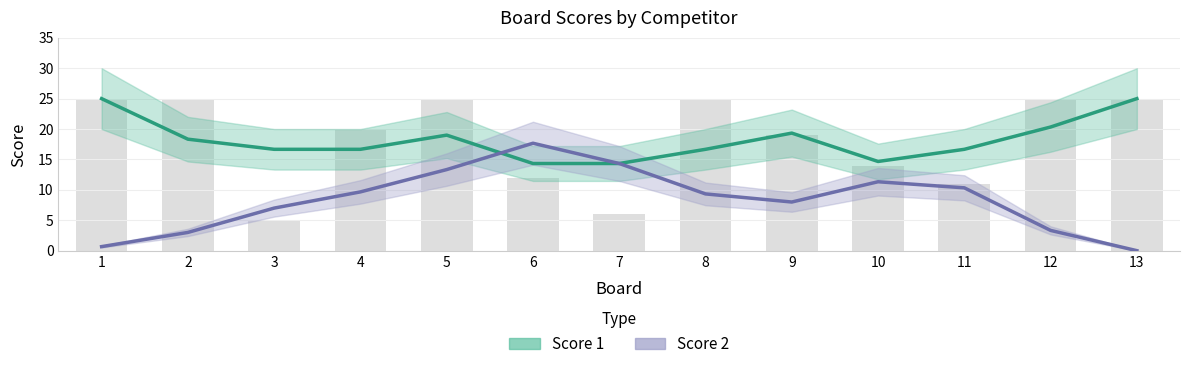

Reading right to left, transcribe all the data shown in this chart.

Score 1: 25.0	20.3	16.7	14.7	19.3	16.7	14.3	14.3	19.0	16.7	16.7	18.3	25.0
Score 2: 0.0	3.3	10.3	11.3	8.0	9.3	14.3	17.7	13.3	9.7	7.0	3.0	0.7